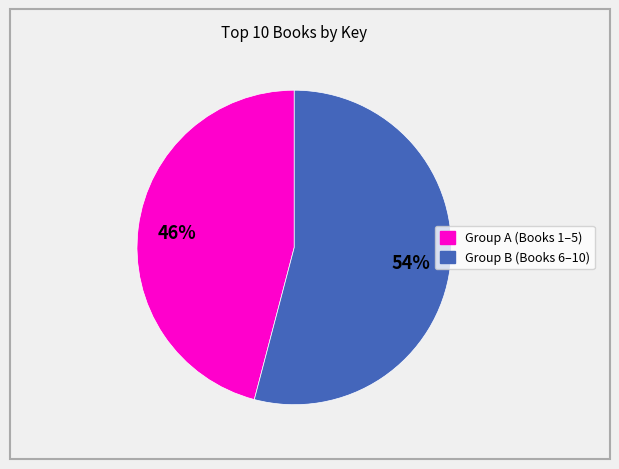

To the nearest percent, what is the difference between the largest and smallest slice percentages?

8%